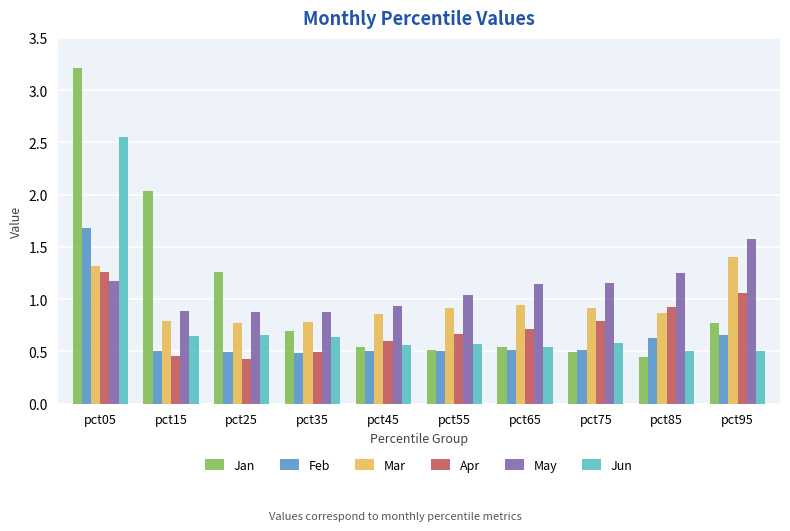

Between pct05 and pct85, which series saw the biggest shift?

Jan